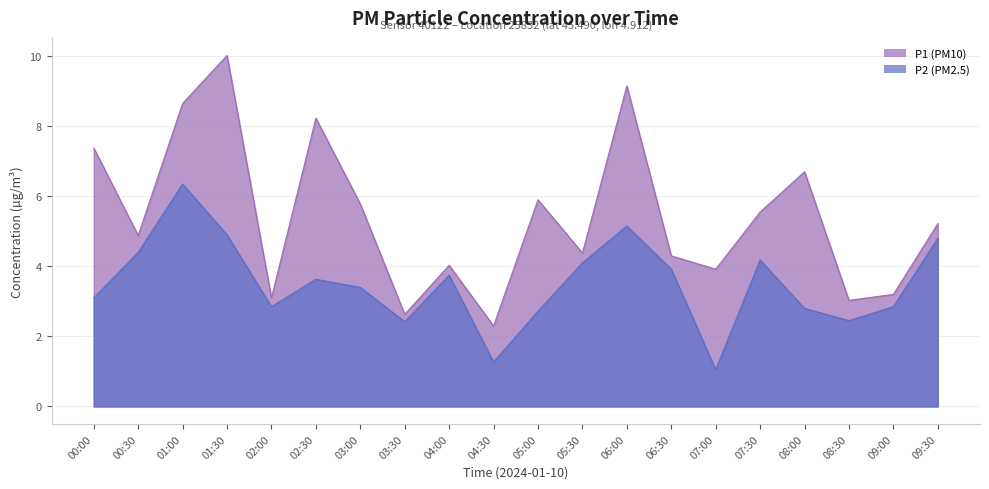

Where is P1 nearest to the value 6?

05:00